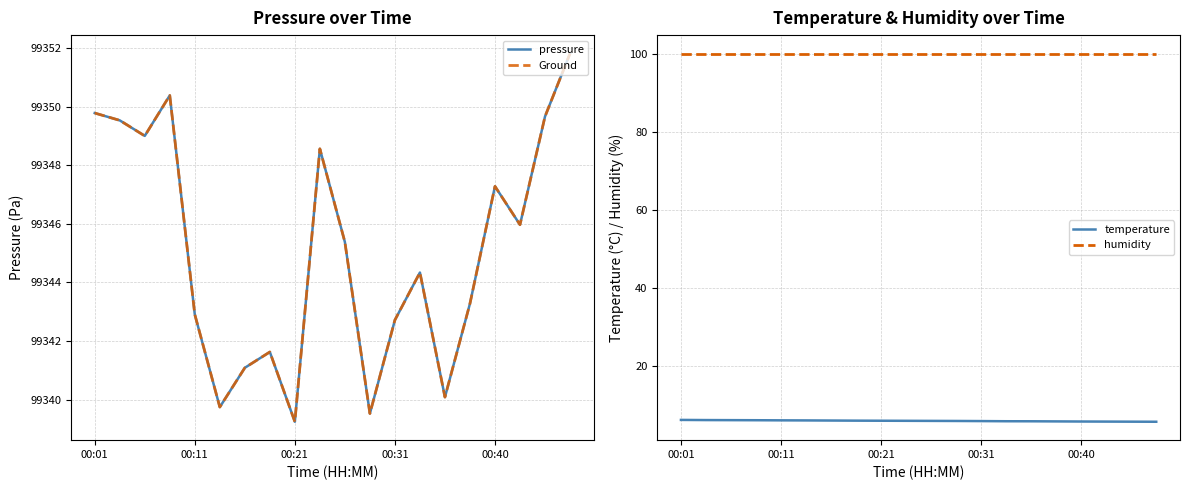

What is the value of the humidity point at the 7th from the left?

100.0